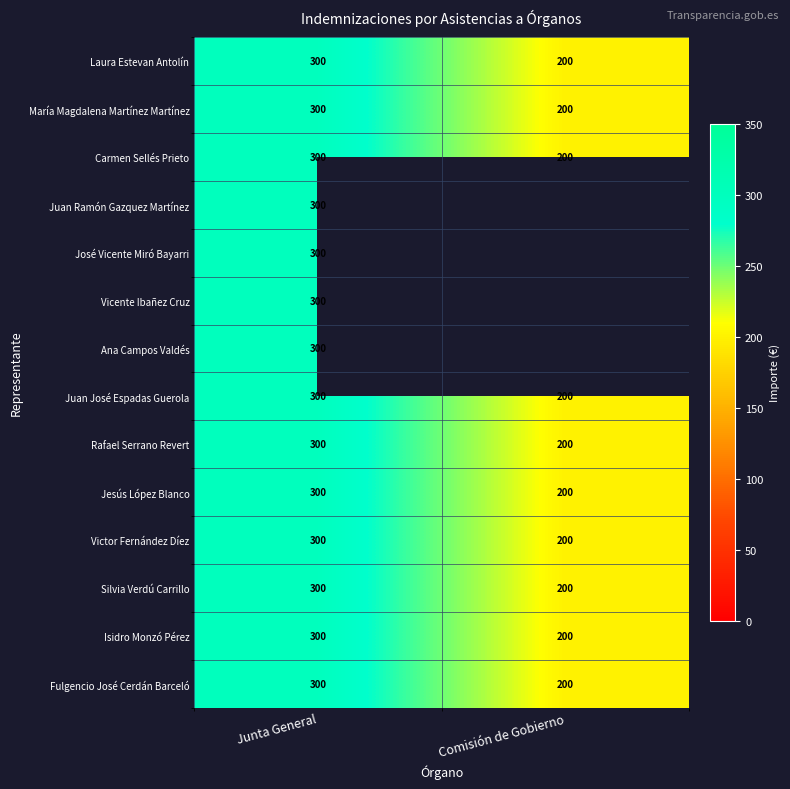

How many distinct data groups are displayed?

14